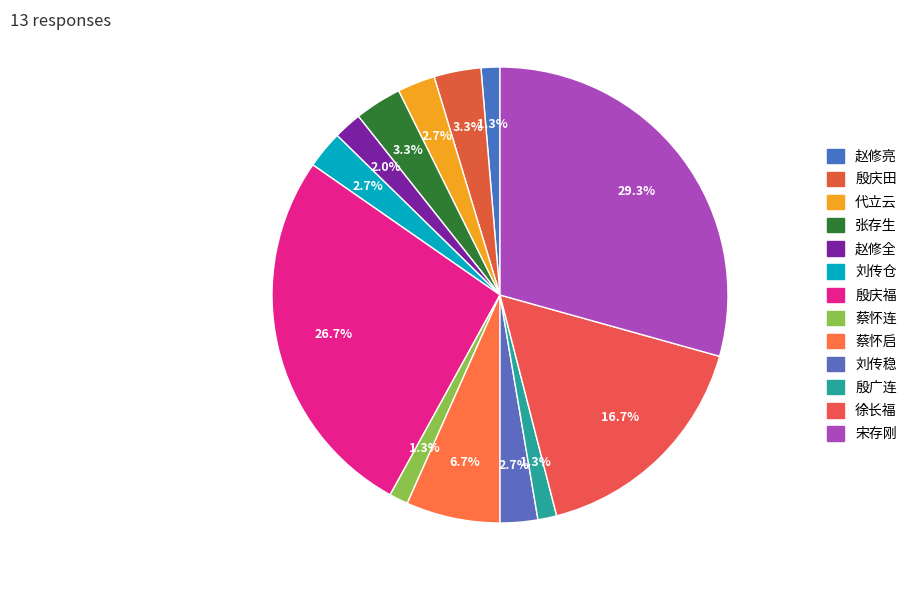

Count the number of slices in the pie.

13